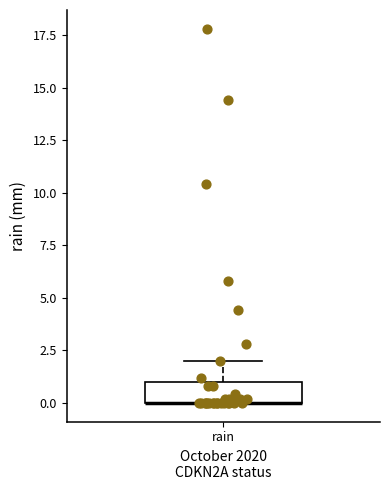

Read this box plot against the y-axis: the position of the median line, the range covered by the box, and the ends of both whiskers. The values are not printed on the chart, so give them approximately, as read against the axis.

median 0 (drawn on the box's lower edge), box 0 to 1, whiskers 0 to 2